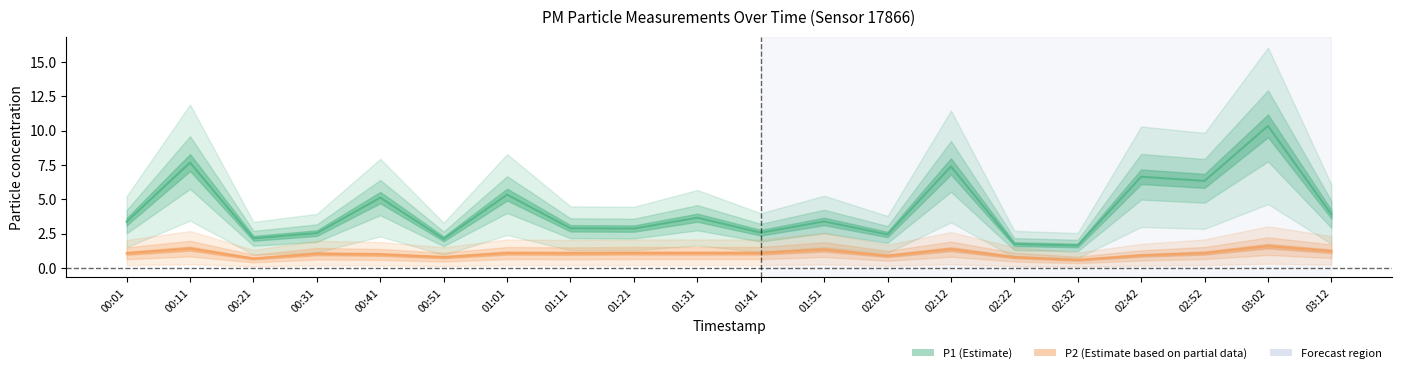

At which label is P2 (Estimate based on partial data) closest to 1?

00:41